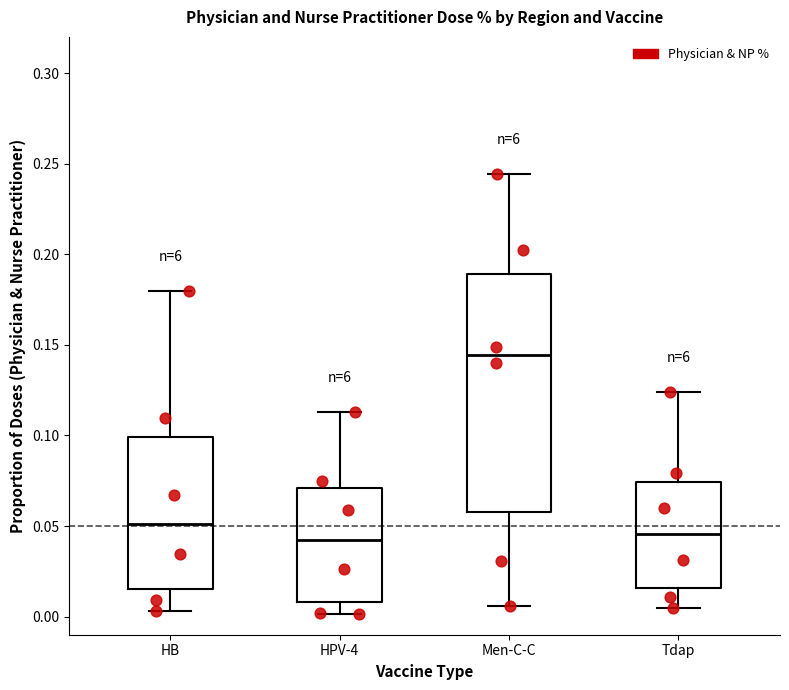

Reading left to right, transcribe this box plot: for each box, give where its median line is, the range the box spans, and where its two whiskers end, as read against the y-axis. The values are not printed on the chart, so give them approximately, as read against the axis.

HB: median 0.050, box 0.015 to 0.100, whiskers 0.005 to 0.180
HPV-4: median 0.045, box 0.010 to 0.070, whiskers 0.000 to 0.115
Men-C-C: median 0.145, box 0.060 to 0.190, whiskers 0.005 to 0.245
Tdap: median 0.045, box 0.015 to 0.075, whiskers 0.005 to 0.125